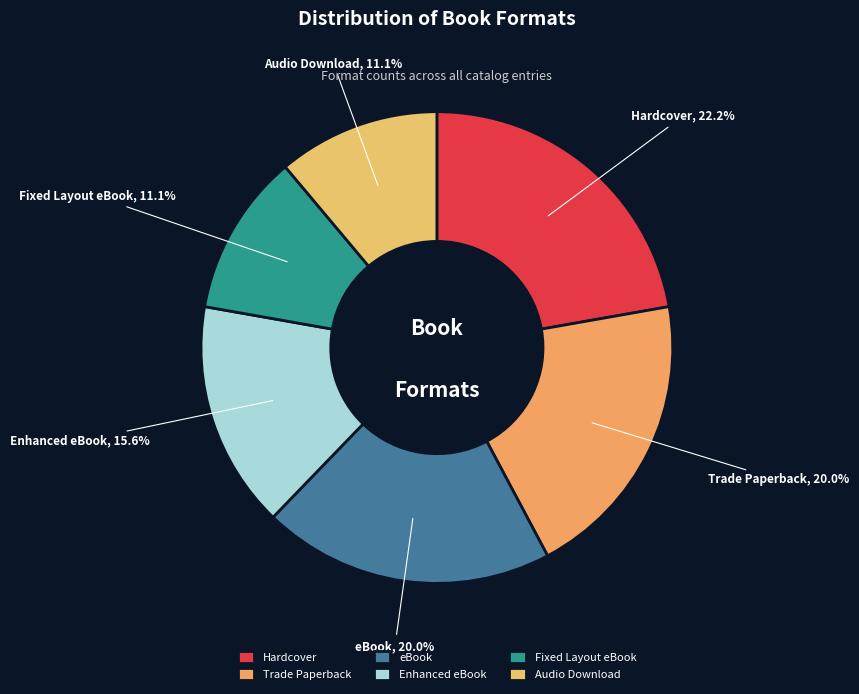

Count the number of slices in the pie.

6